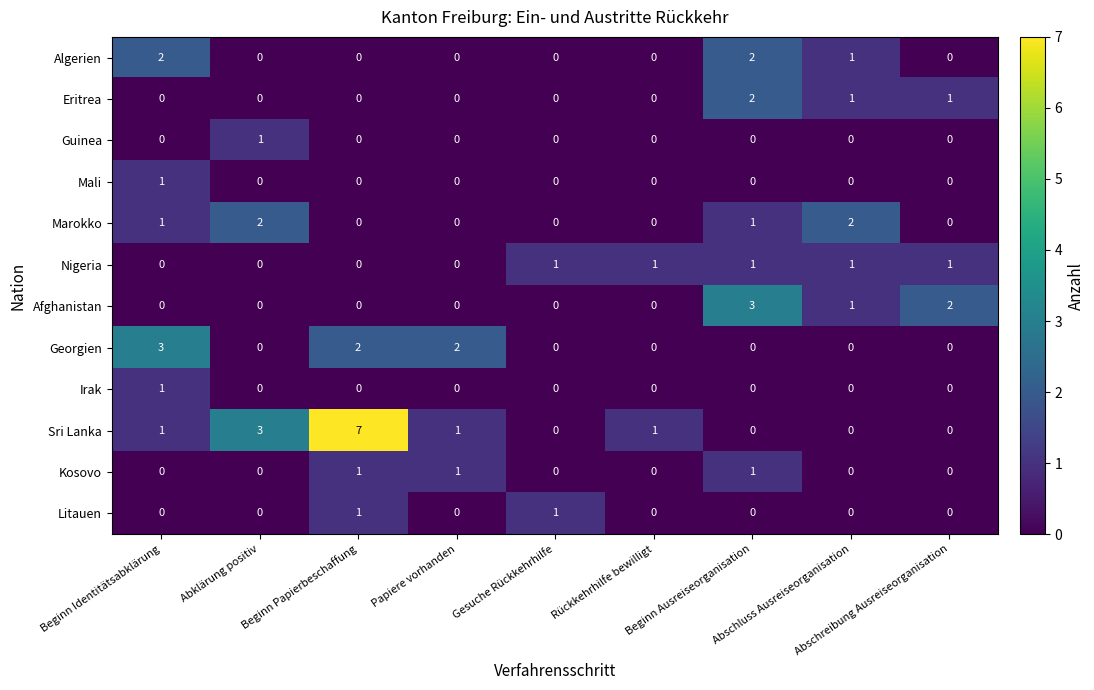

How many values in Nigeria are above zero?

5